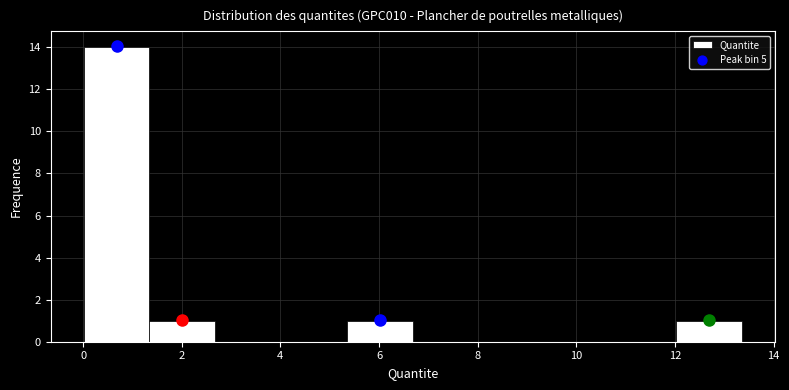

Reading left to right, list every bar in this chart as the range it spans on the x-axis followed by its height. Neither the bar edges nor the heights are printed on the chart, so give them approximately, as read against the axes.

0.0 to 1.4: 14
1.4 to 2.6: 1
2.6 to 4.0: 0
4.0 to 5.4: 0
5.4 to 6.6: 1
6.6 to 8.0: 0
8.0 to 9.4: 0
9.4 to 10.6: 0
10.6 to 12.0: 0
12.0 to 13.4: 1